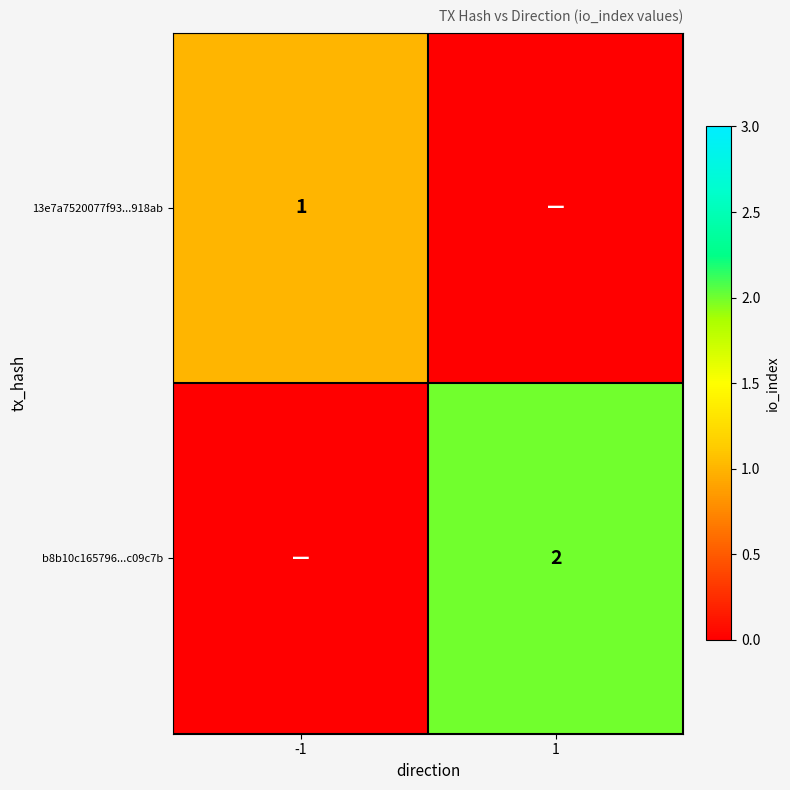

The 13e7a7520077f93...918ab series shows 0 at -1. True or false?

False